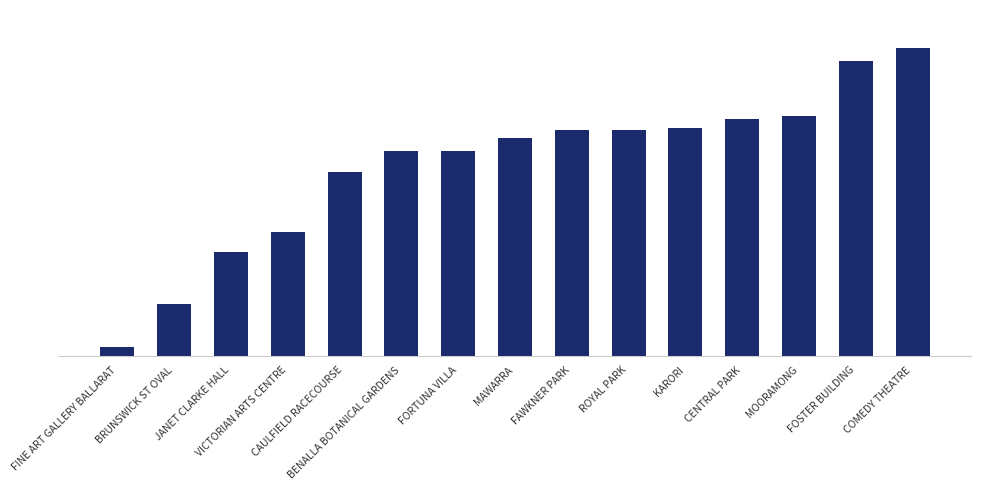

What is the minimum value shown in the chart?

75